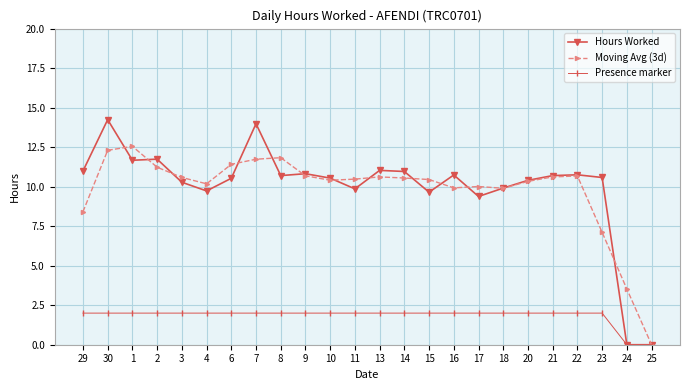

Does the chart have visible grid lines?

Yes